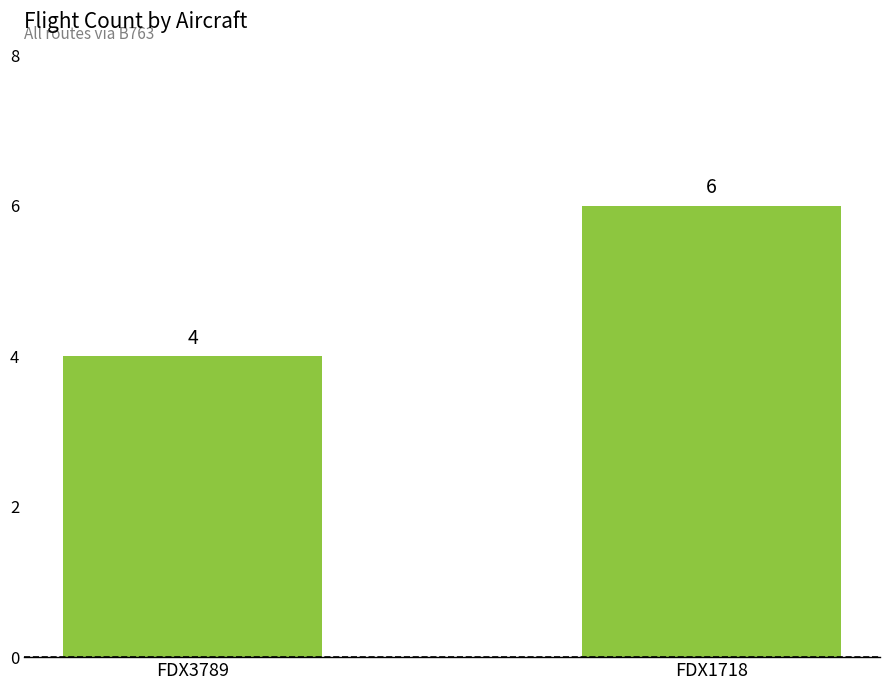

Rank the categories by value from lowest to highest.

FDX3789, FDX1718